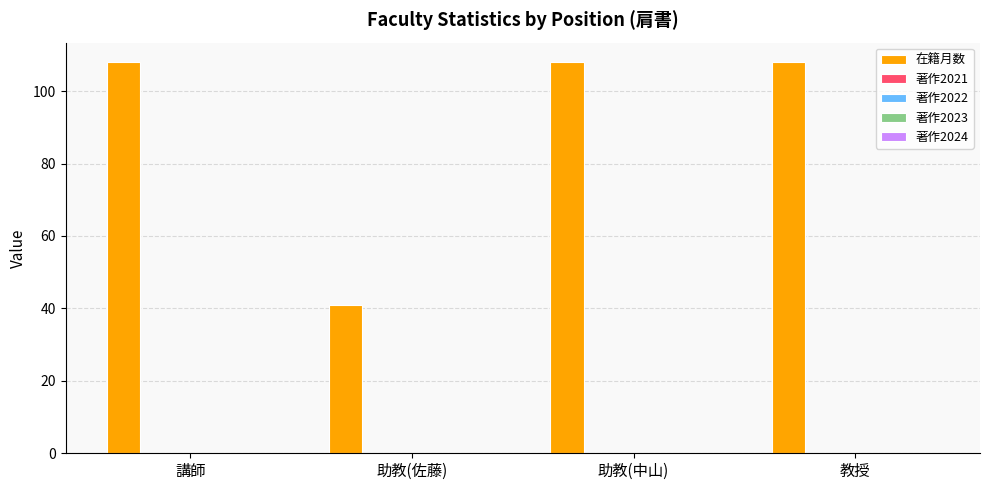

What is the smallest value displayed?

41